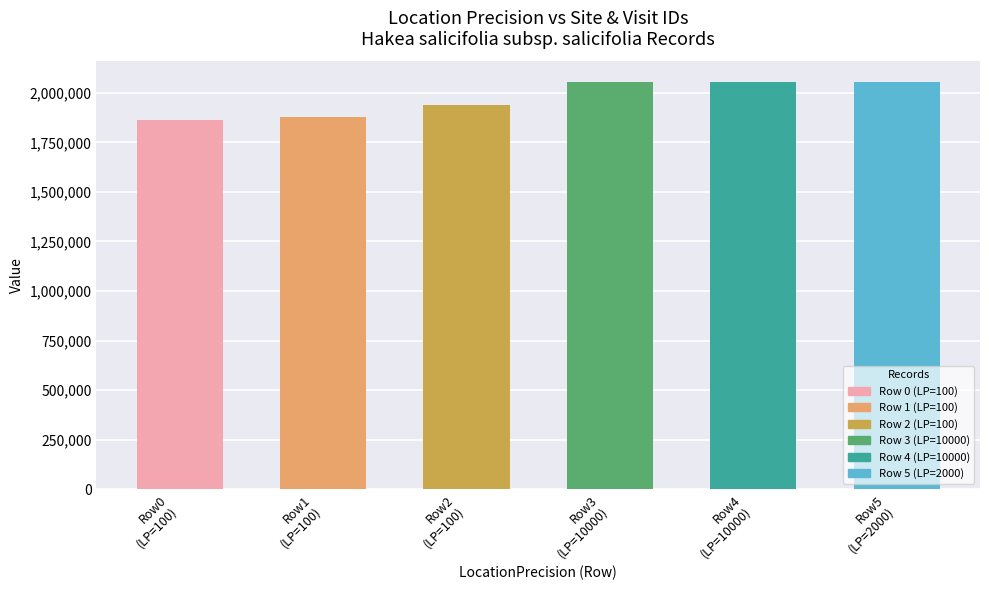

What is the difference between the maximum and second lowest values?

179856